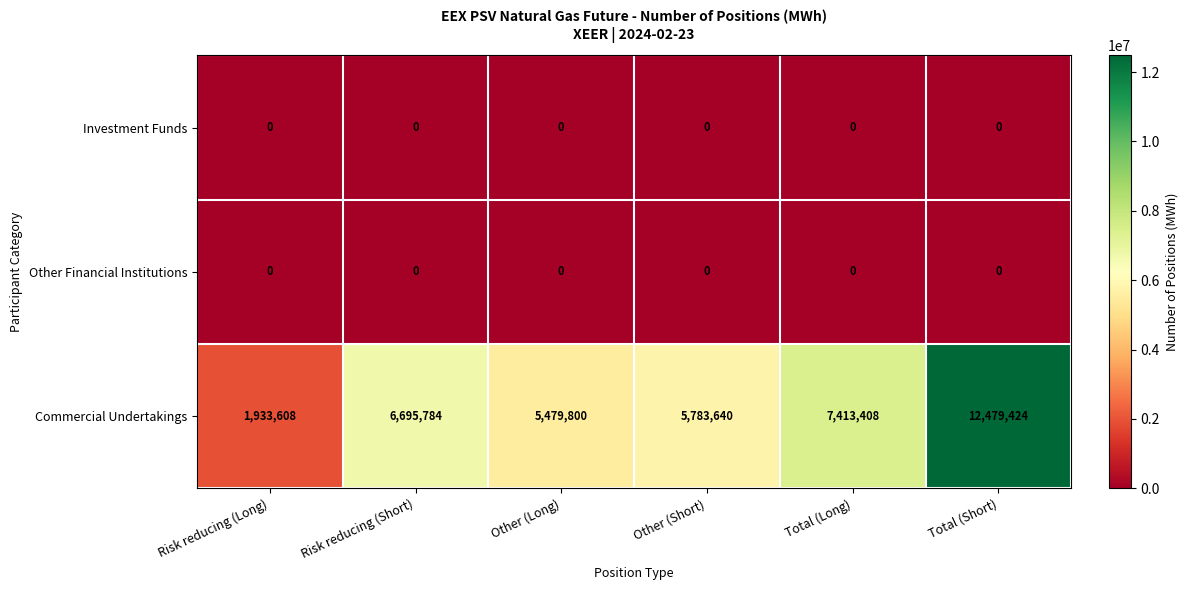

What is the spread (max minus min) of values at Total (Long)?

7413408